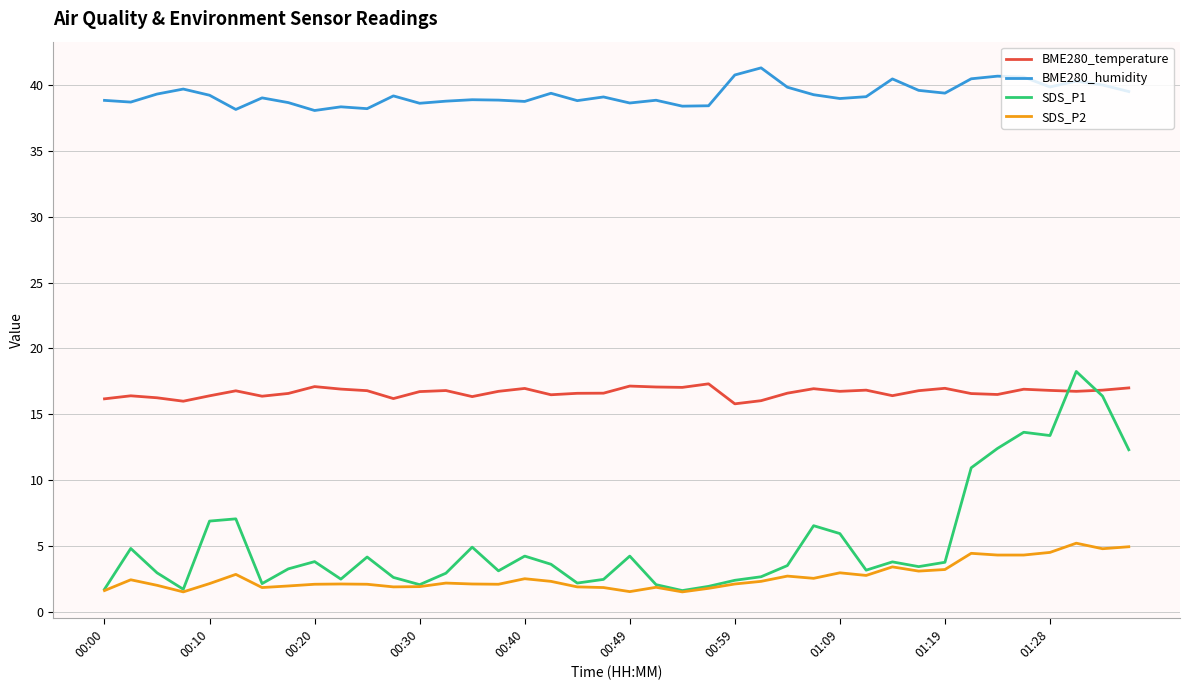

Which series ends up on top after the final intersection of BME280_temperature and SDS_P1?

BME280_temperature